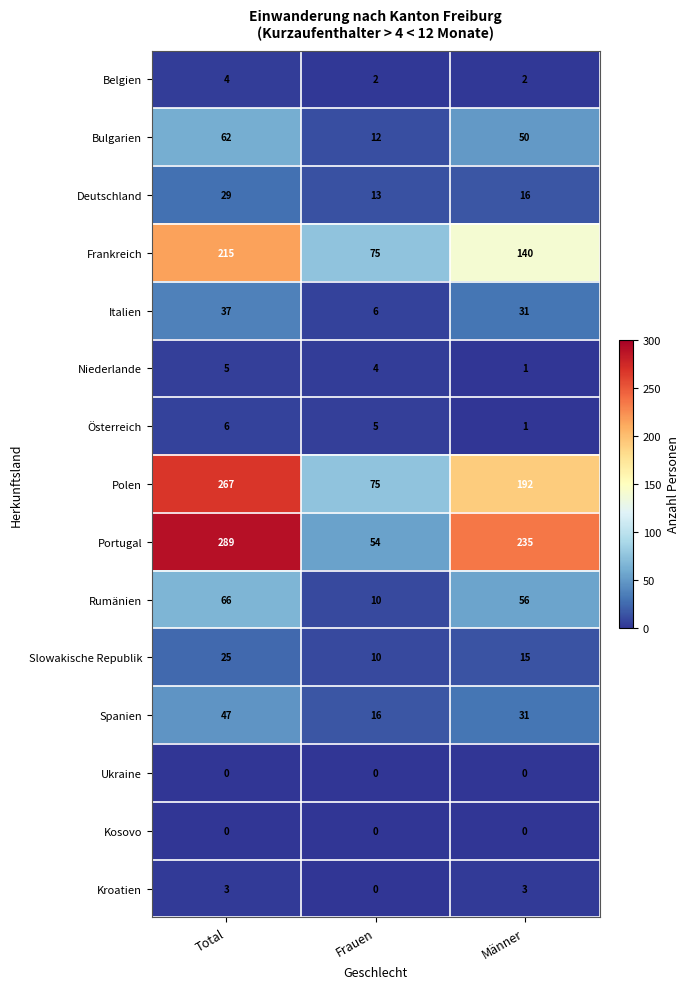

Is it true that Polen equals 65 at Total?

False